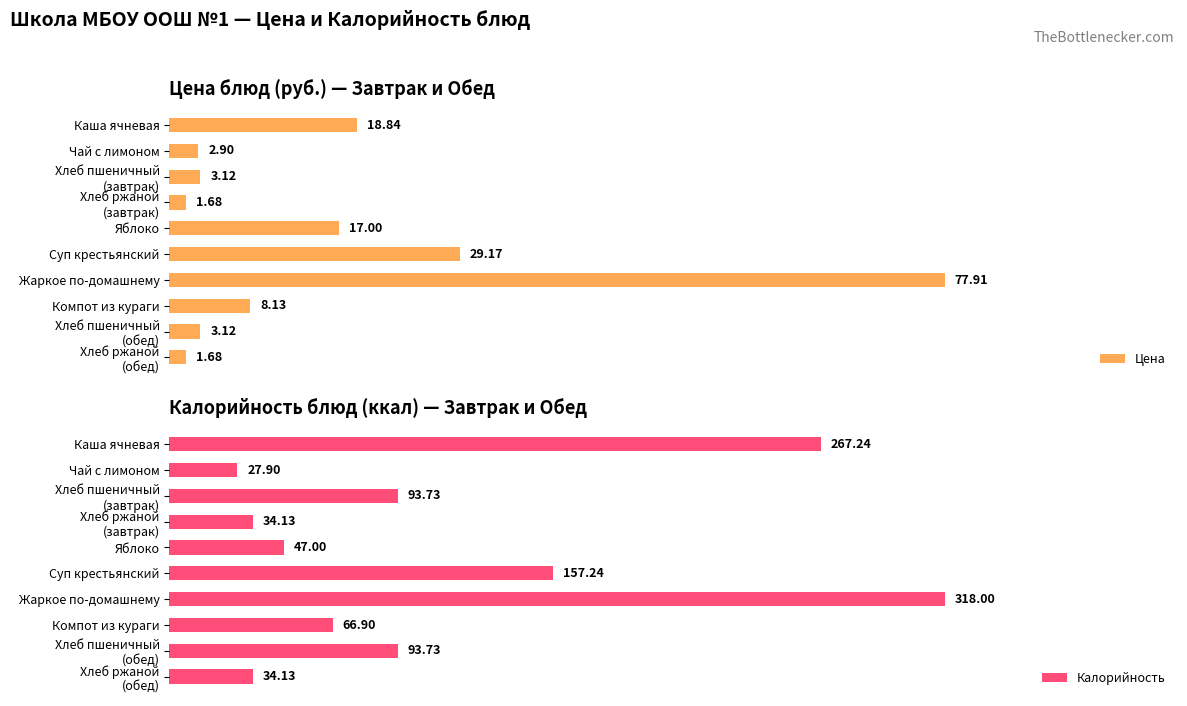

Which category has the highest value in the Калорийность series?

Жаркое по-домашнему